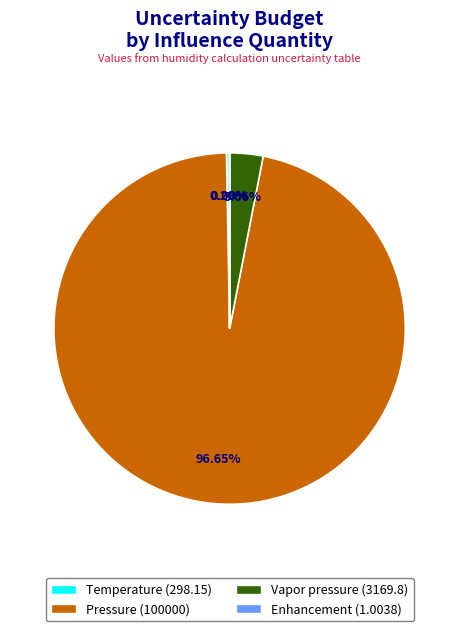

What percentage is the Pressure slice, to the nearest percent?

97%